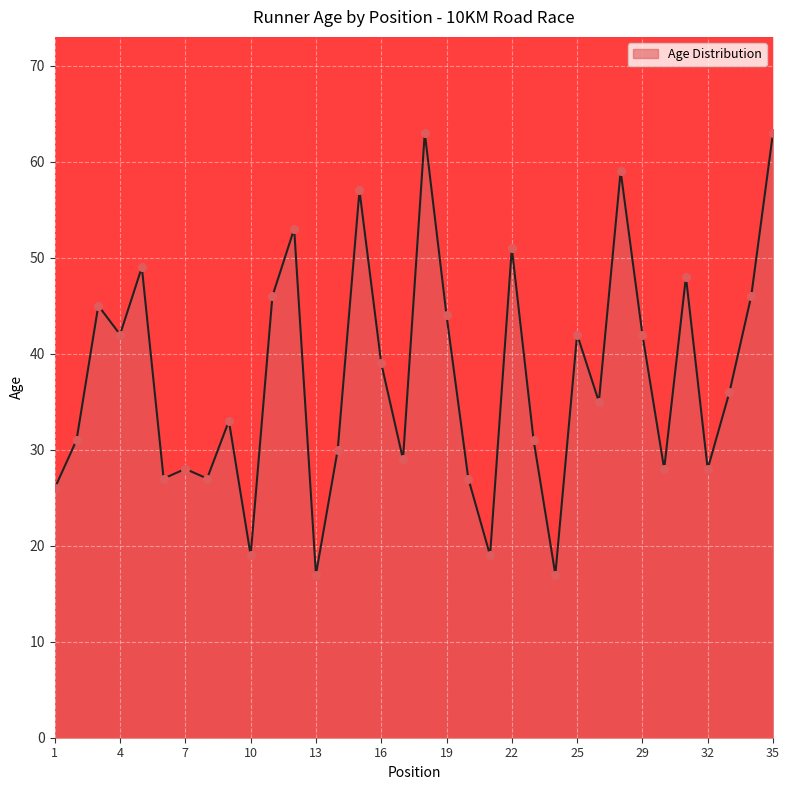

Between 4 and 22, which is larger?

22